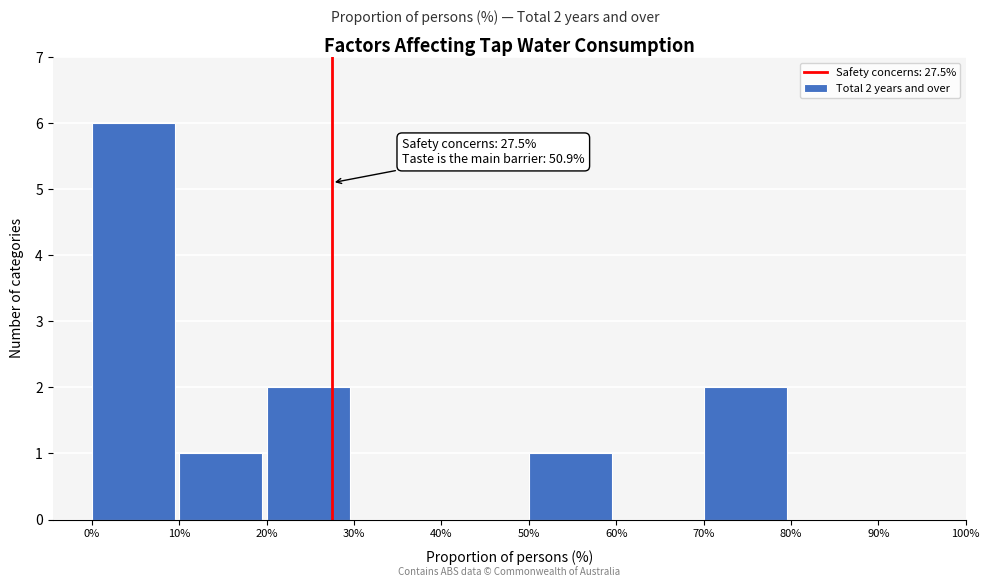

Over which range of the x-axis is the bar tallest?

0% to 10%